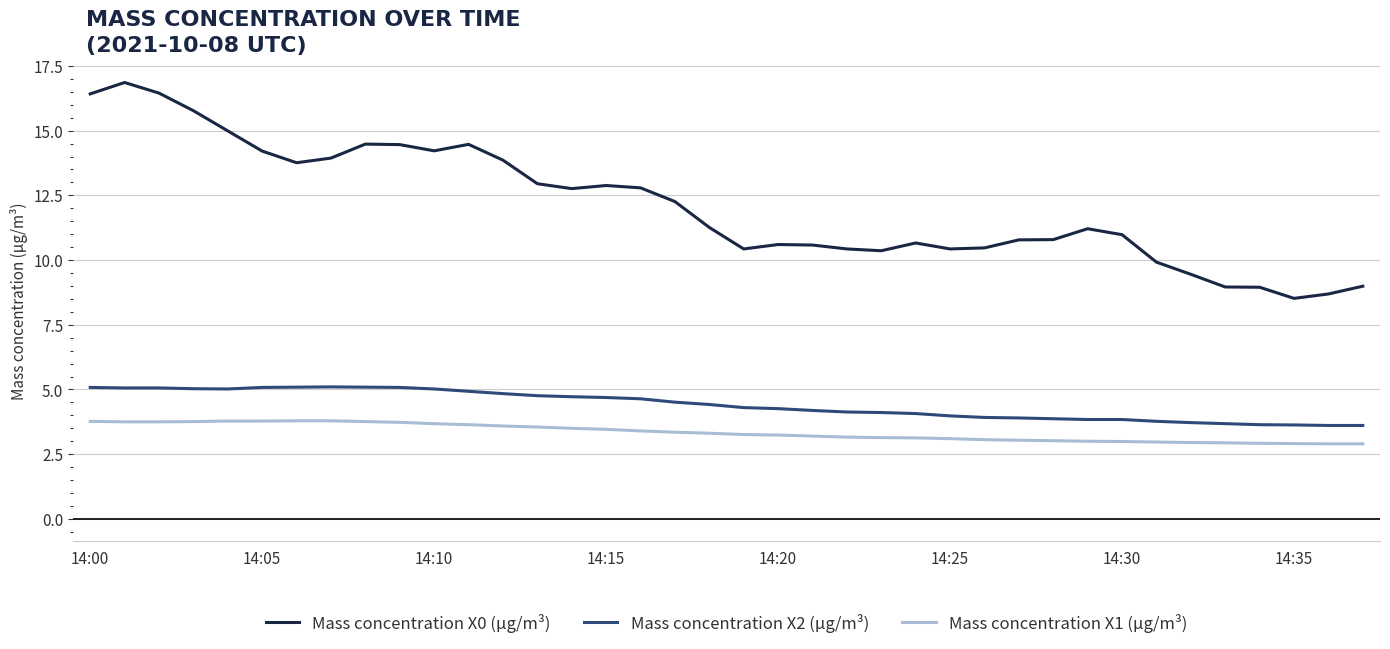

Rank the series by their maximum value, from highest to lowest.

Mass concentration X0 (μg/m³), Mass concentration X2 (μg/m³), Mass concentration X1 (μg/m³)